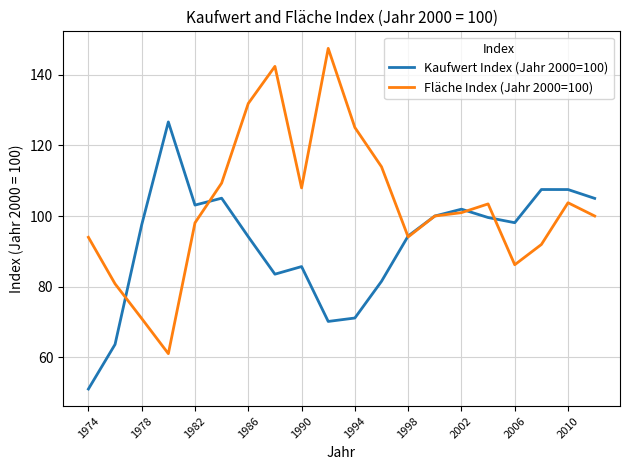

What is the smallest value displayed?

51.0